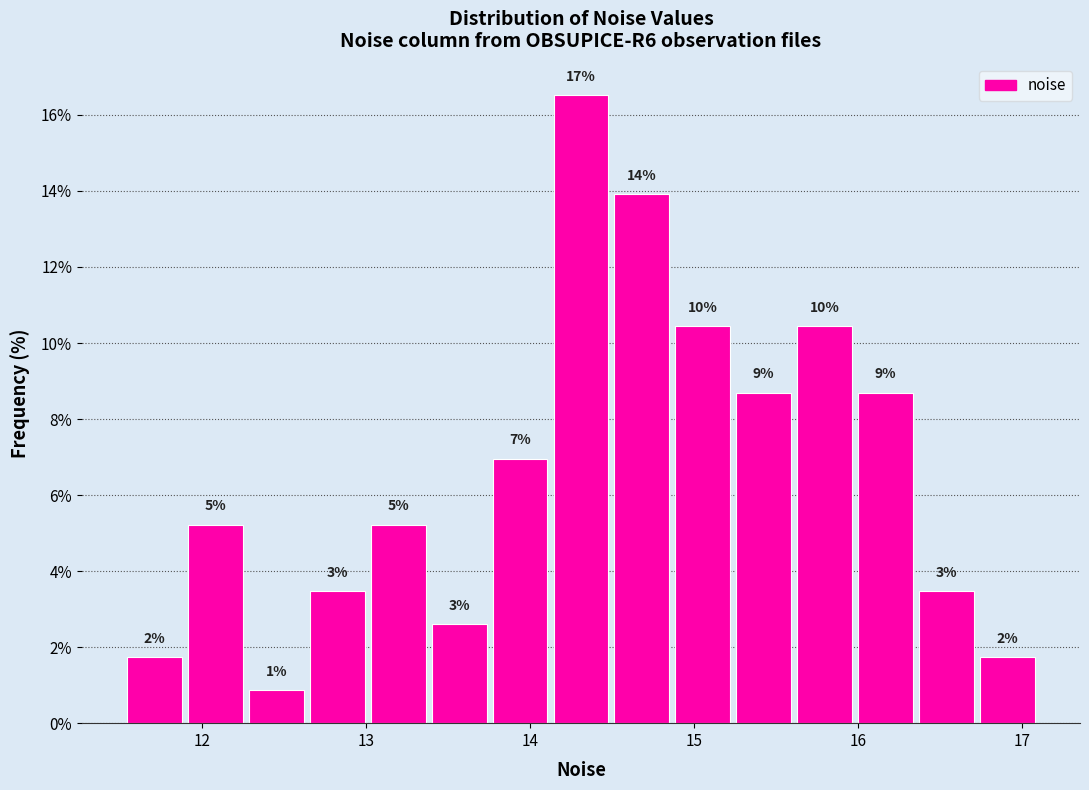

Around what value on the x-axis is the tallest bar? Give the approximate position of its centre, as read against the axis.

14.3